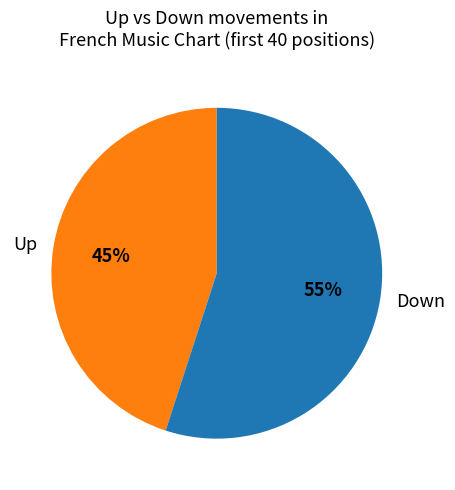

To the nearest percent, what percentage of the pie is Up?

45%